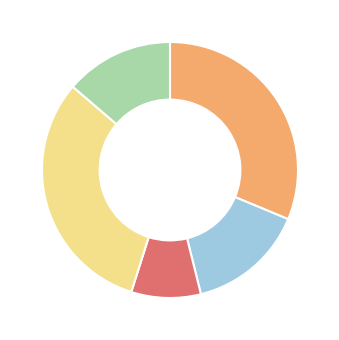

Does any single category account for the majority?

No